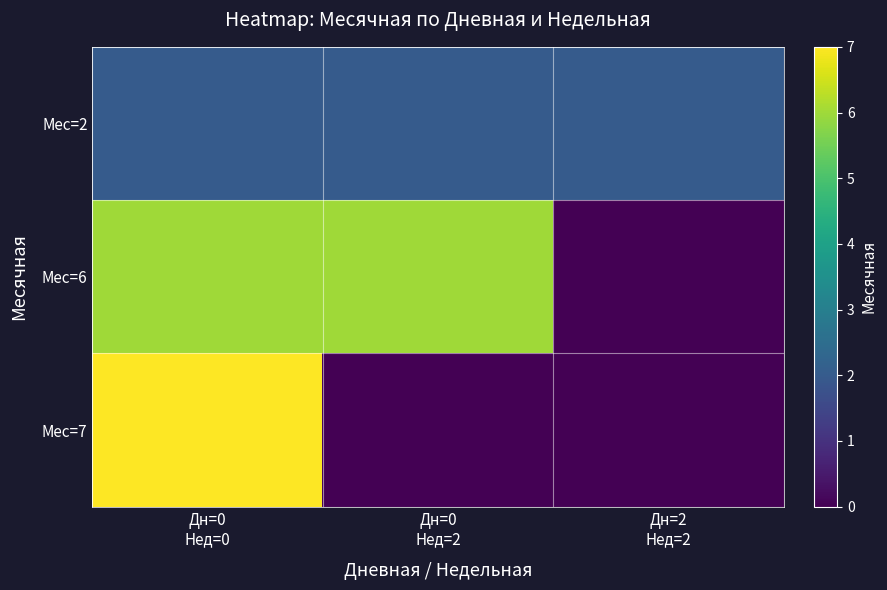

What is the greatest value displayed?

7